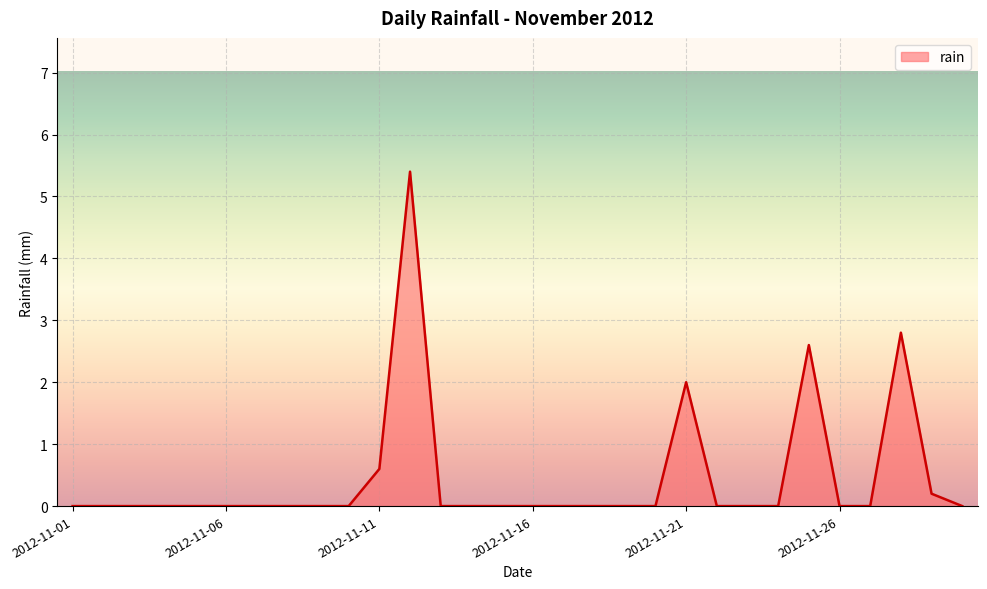

Does the chart display data point markers on the line(s)?

No